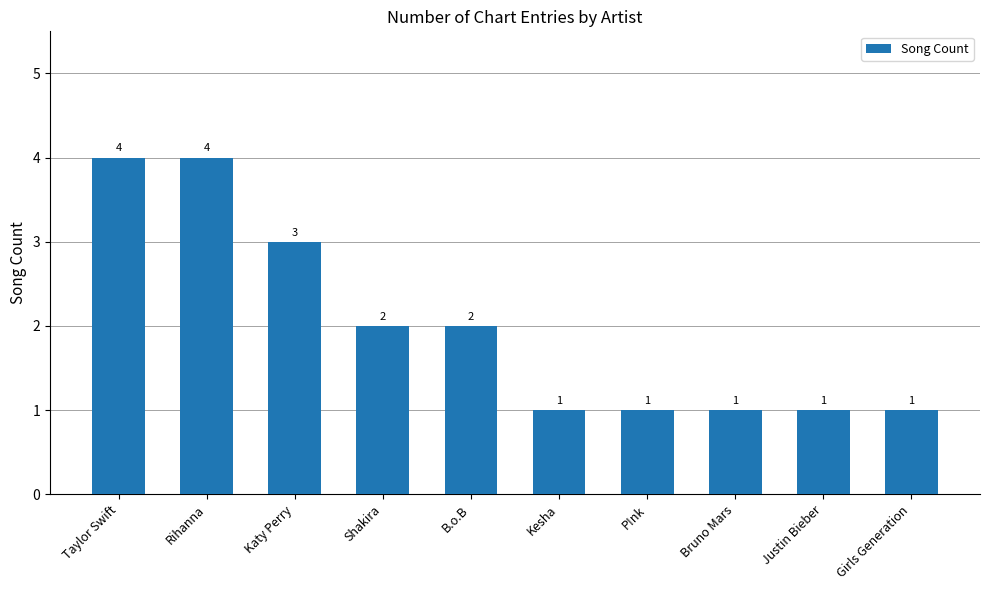

Reading left to right, what are all the values shown in this chart?

4	4	3	2	2	1	1	1	1	1